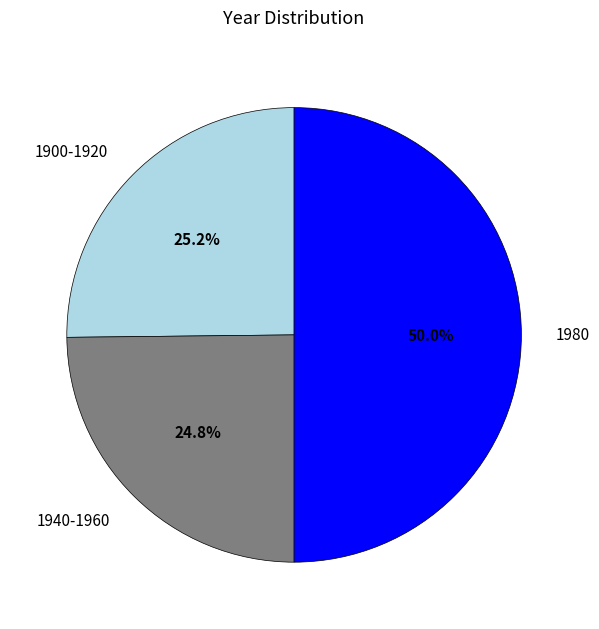

Combined, what portion of the pie is 1980 and 1900-1920?

75.2%